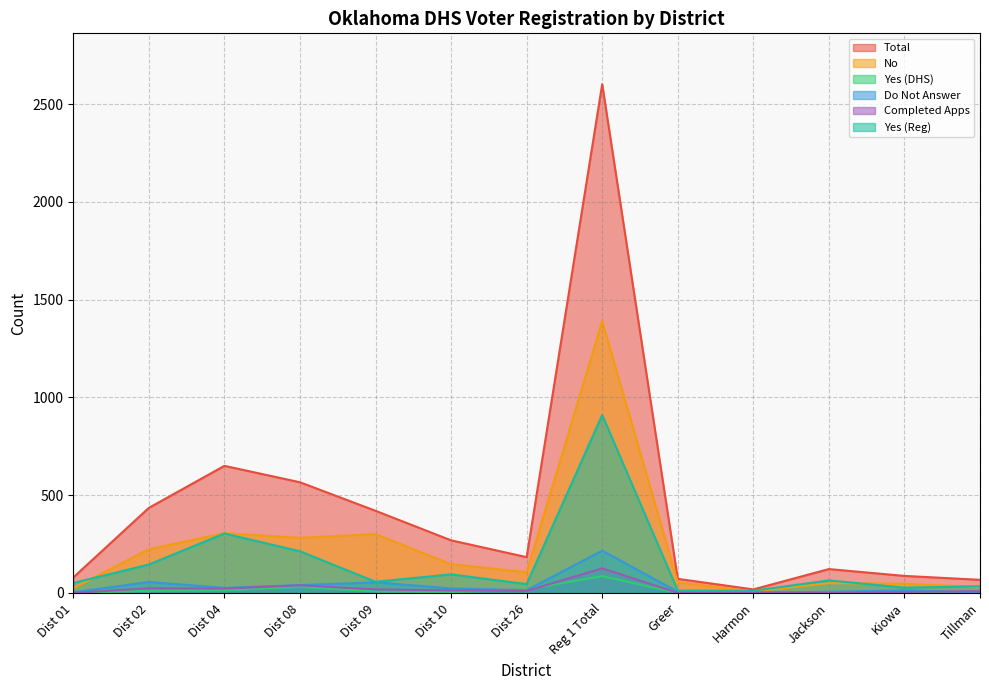

Reading left to right, list all the values displayed in this chart.

Total: 79	435	650	566	420	269	183	2602	72	18	122	87	67
No: 25	223	306	282	301	147	106	1390	54	7	50	47	30
Yes (DHS): 0	11	14	31	8	4	18	86	0	0	2	0	0
Do Not Answer: 3	56	26	40	54	23	14	216	6	0	6	13	3
Completed Apps: 0	24	22	39	18	13	10	126	0	3	0	5	9
Yes (Reg): 51	145	304	213	57	95	45	910	12	11	64	27	34